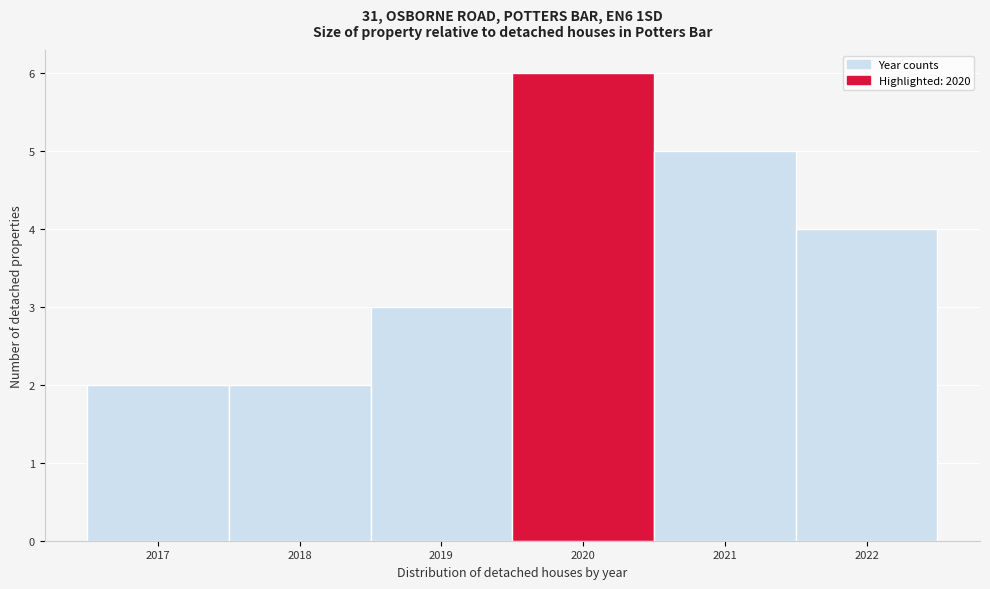

Which range on the x-axis has the tallest bar?

2019.5 to 2020.5